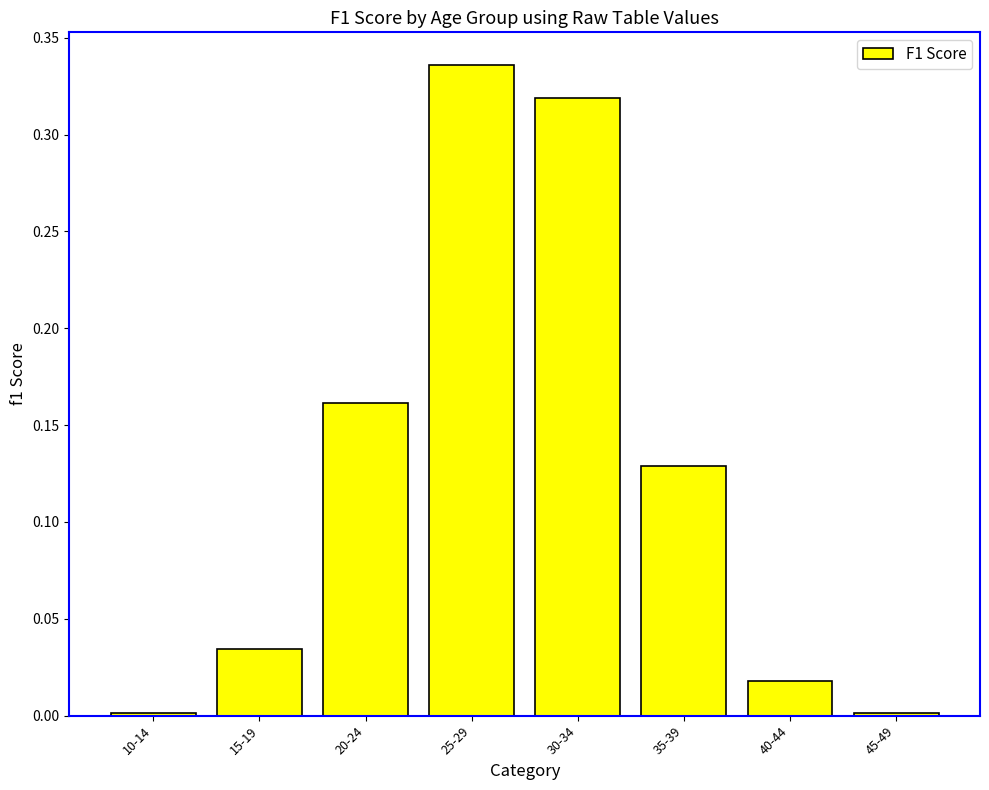

What is the sum of all values?

1.0